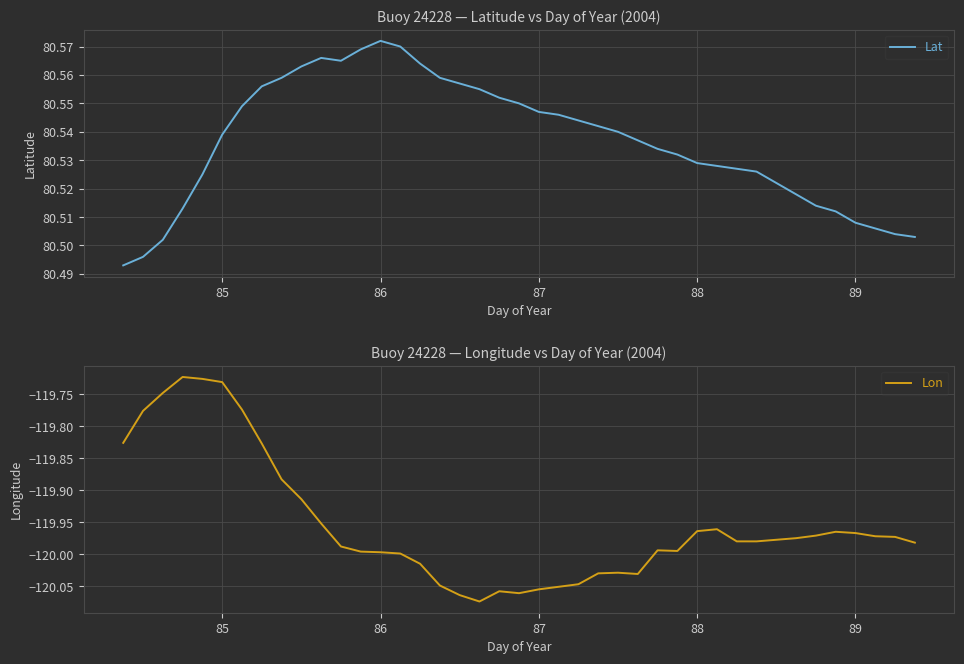

At which label does Lat reach its peak?

86